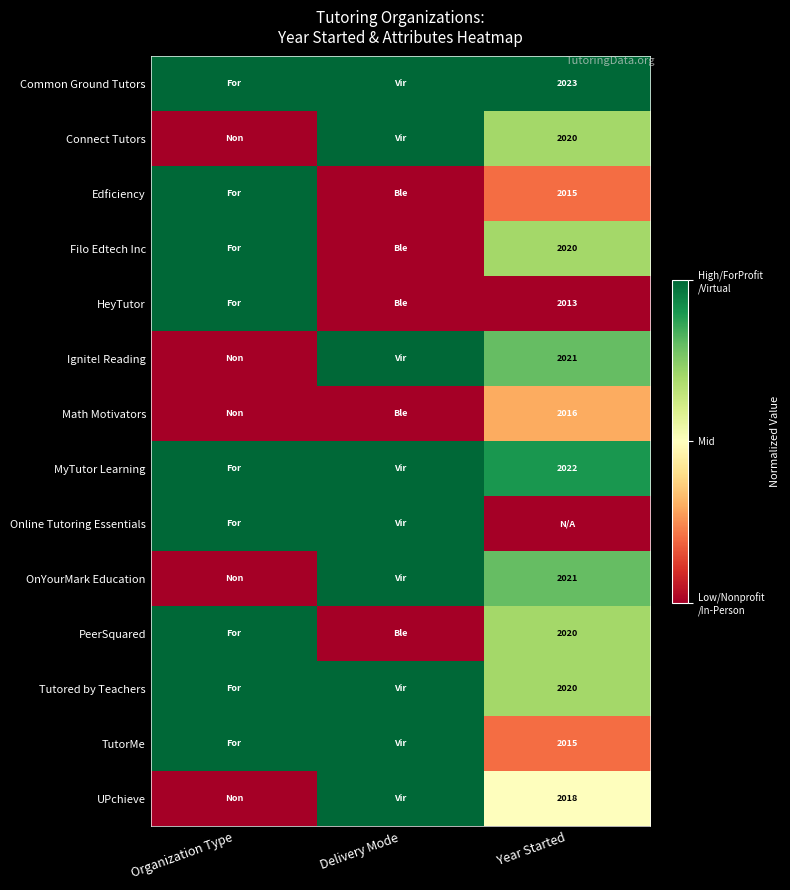

What is the maximum value shown in the chart?

1.0